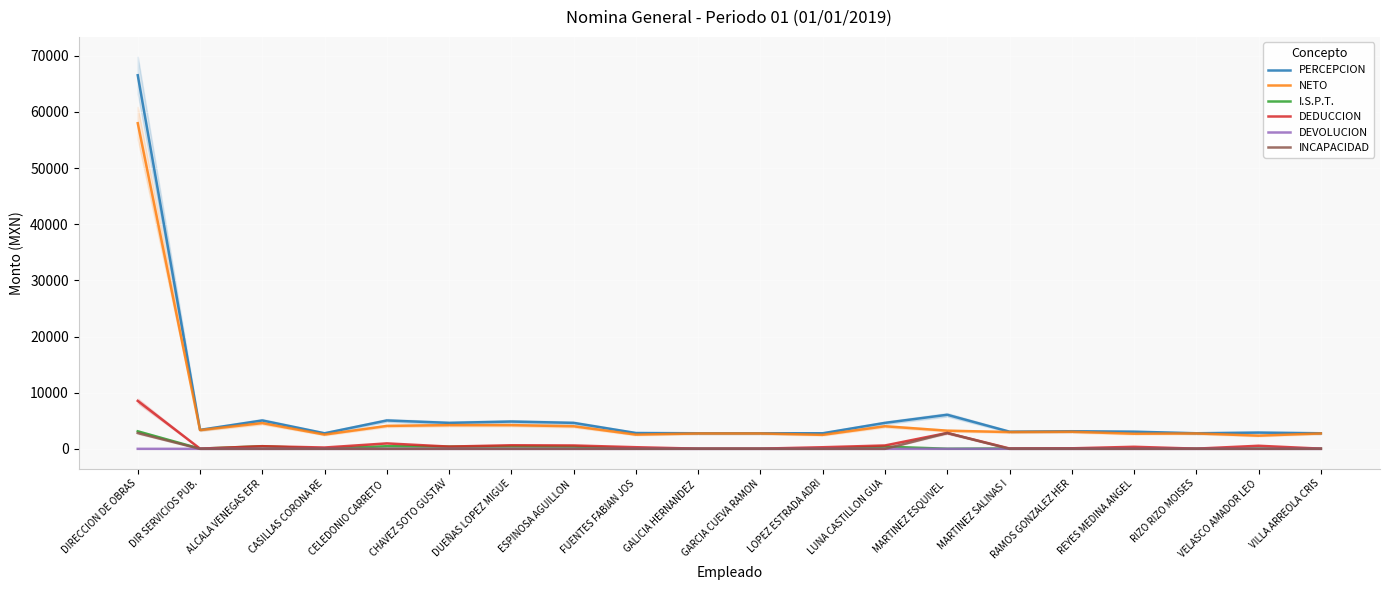

Which series has the widest spread of values?

PERCEPCION